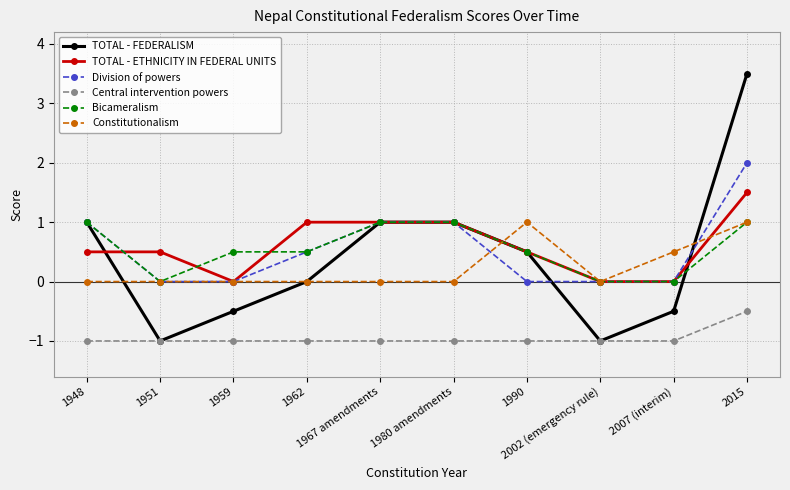

Does the chart have visible grid lines?

Yes